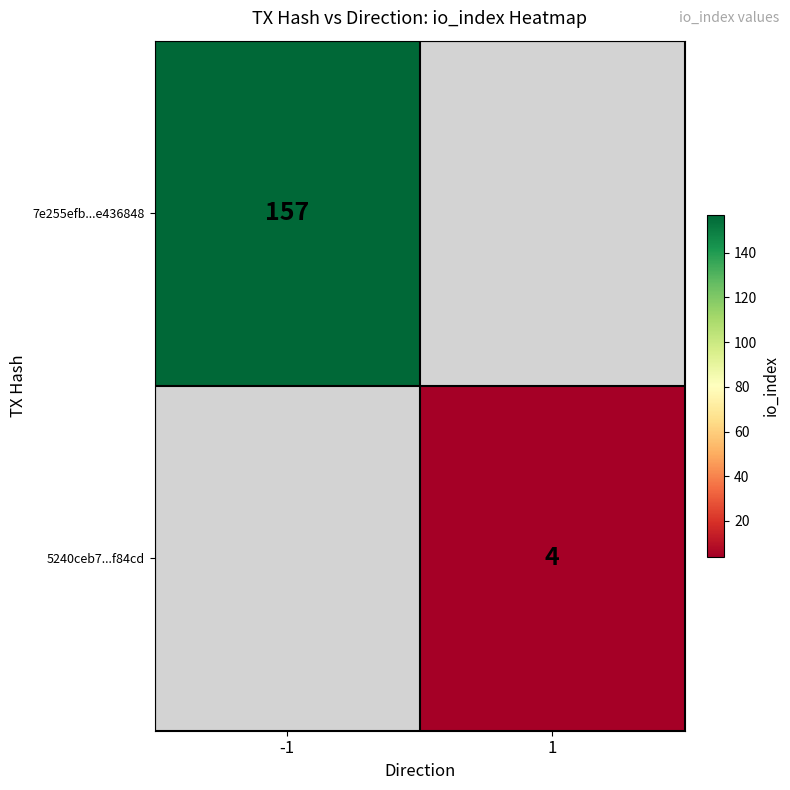

The 7e255efb...e436848 series shows 157 at -1. True or false?

True